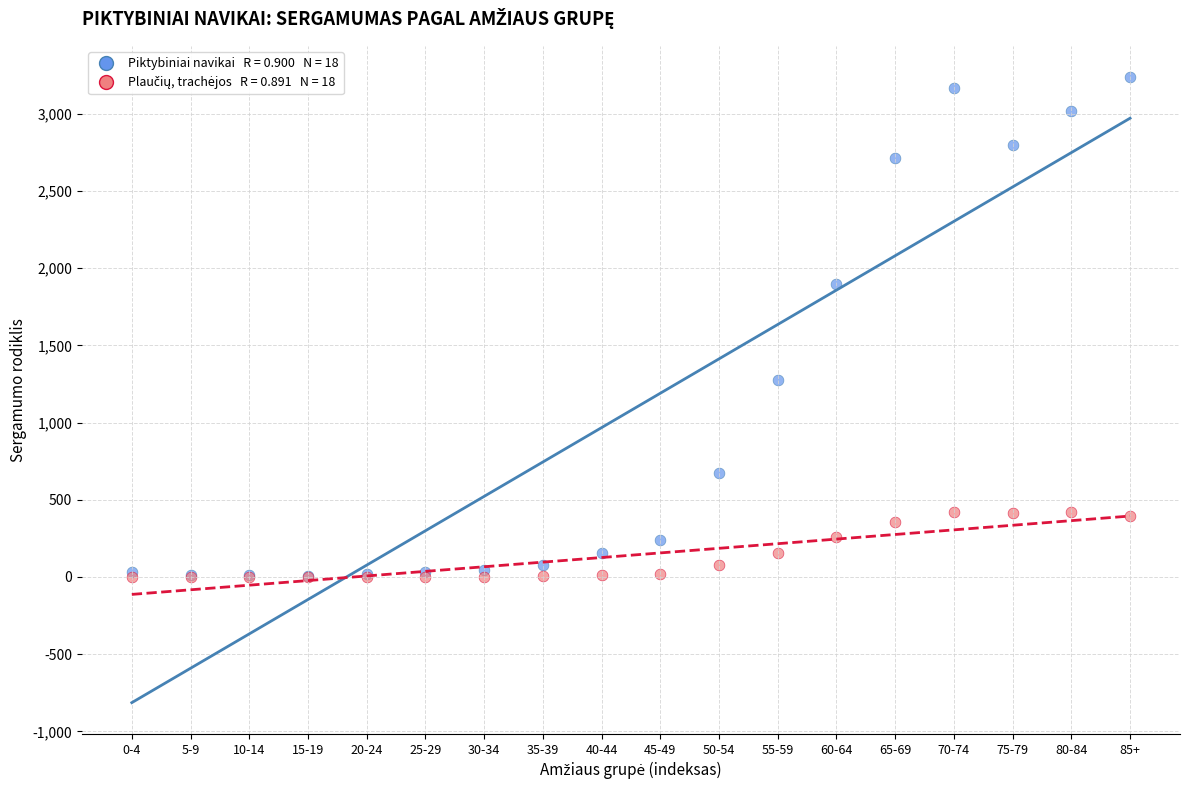

Across all series, what Y value is closest to 1618?

1894.1